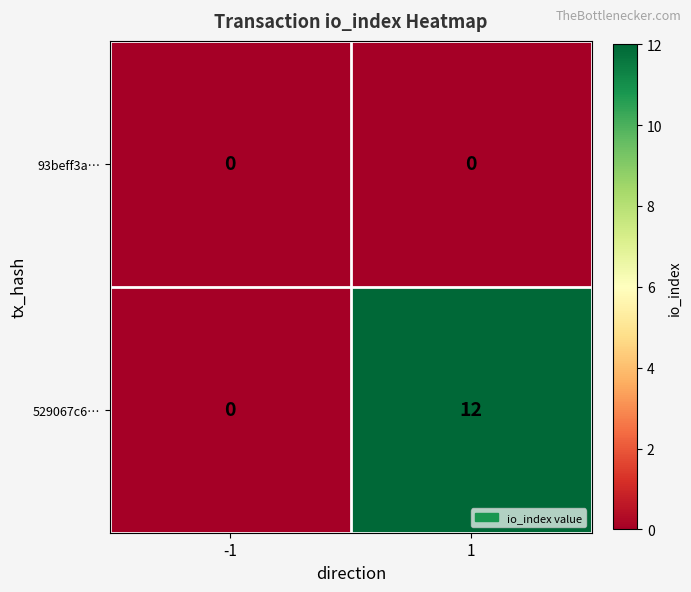

The 93beff3a… series shows 0 at 1. True or false?

True